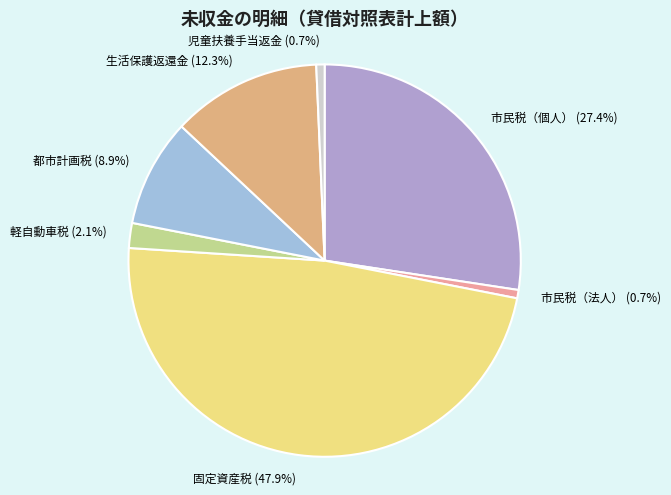

Combined, do 市民税（個人） and 軽自動車税 account for over 50%?

No